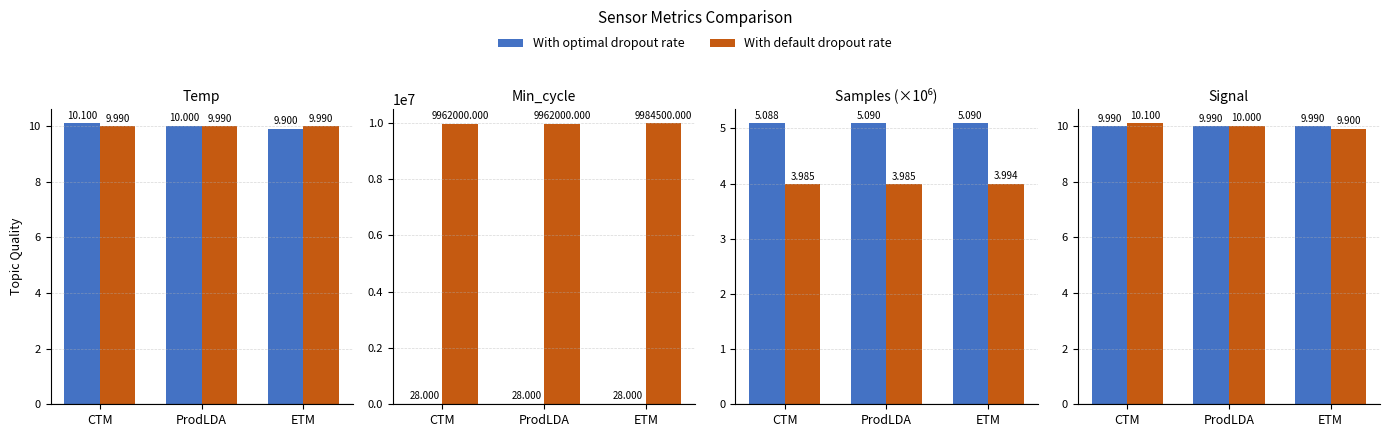

Is it true that With default dropout rate equals 17.6 at ProdLDA?

False